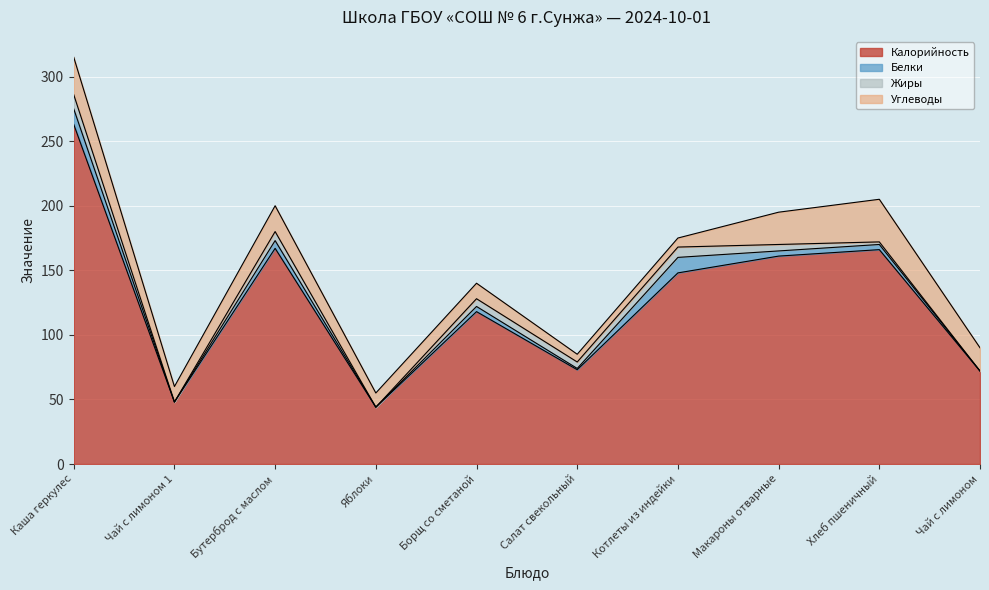

Which series has the widest spread of values?

Калорийность